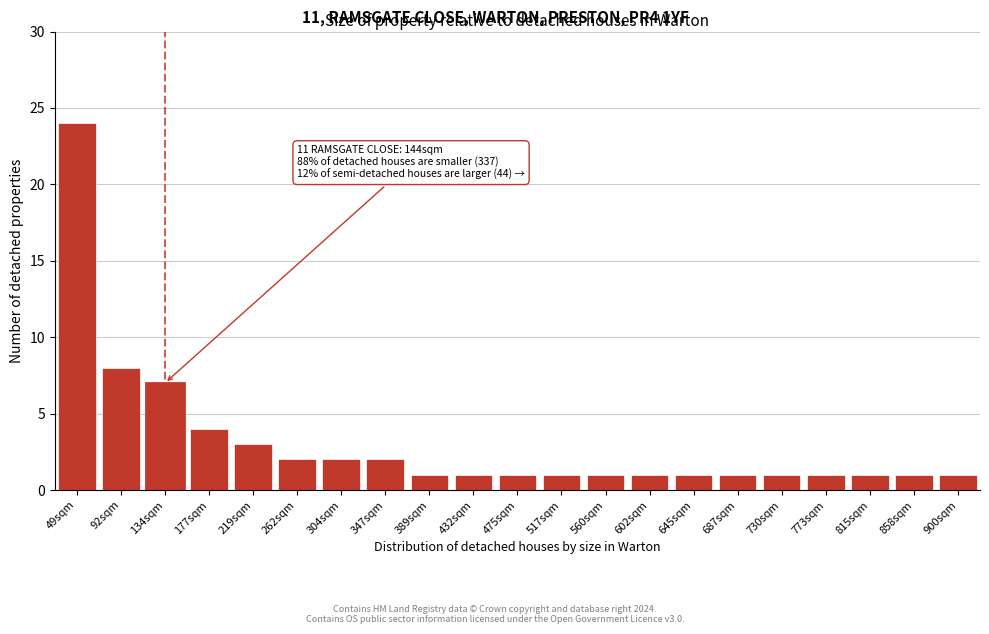

Reading right to left, extract all data points from this chart.

900sqm=1	858sqm=1	815sqm=1	773sqm=1	730sqm=1	687sqm=1	645sqm=1	602sqm=1	560sqm=1	517sqm=1	475sqm=1	432sqm=1	389sqm=1	347sqm=2	304sqm=2	262sqm=2	219sqm=3	177sqm=4	134sqm=7	92sqm=8	49sqm=24